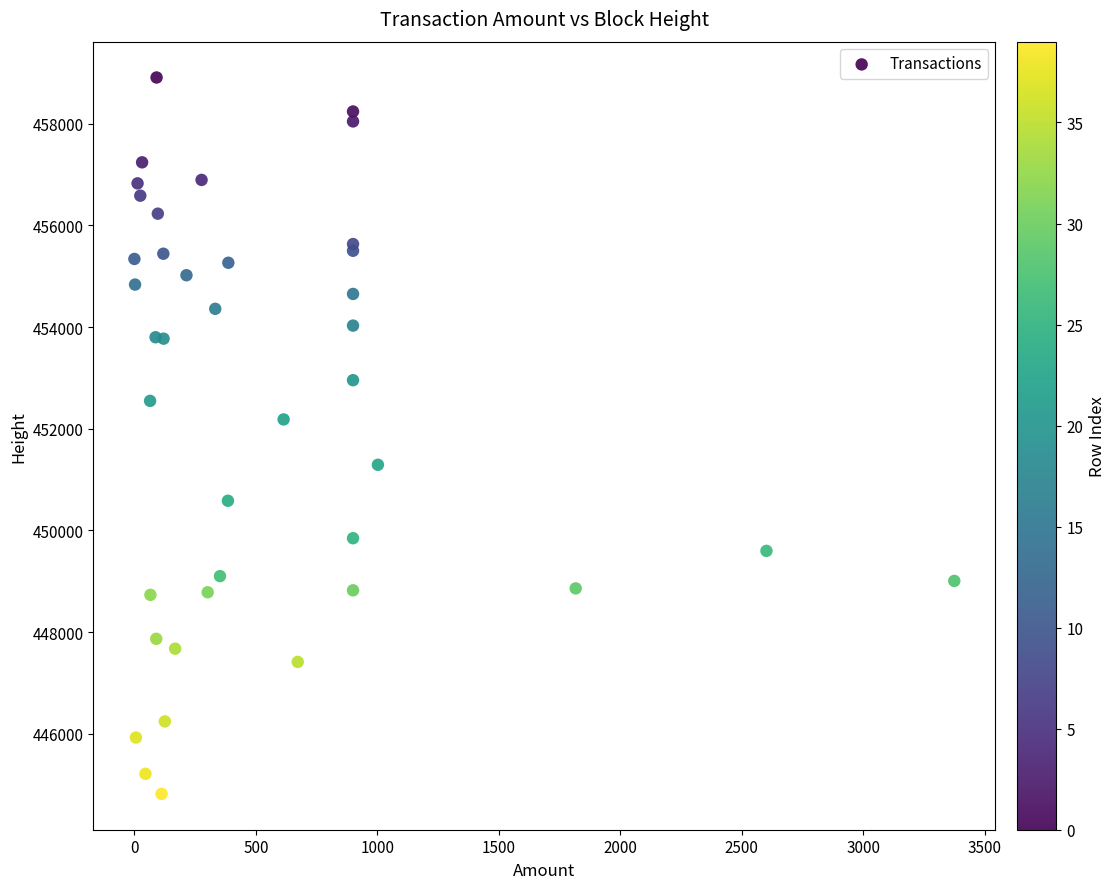

What Y value in the scatter plot is closest to 451863?

452183